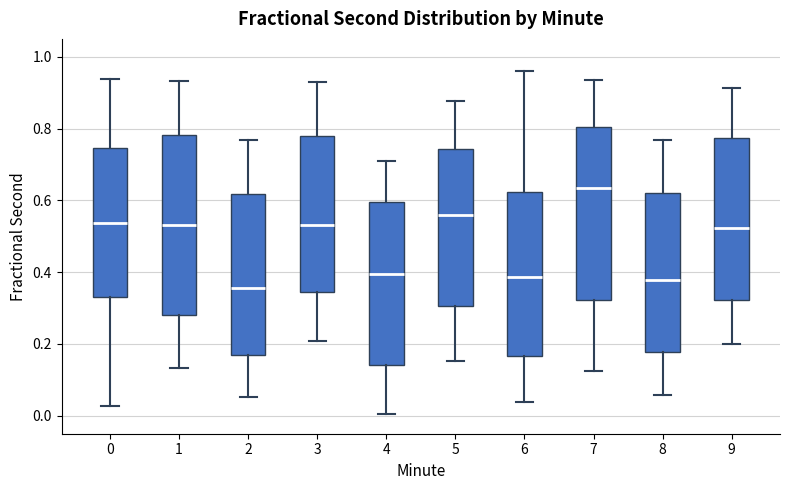

Comparing the boxes themselves (not the whiskers), which one is the tallest?

1